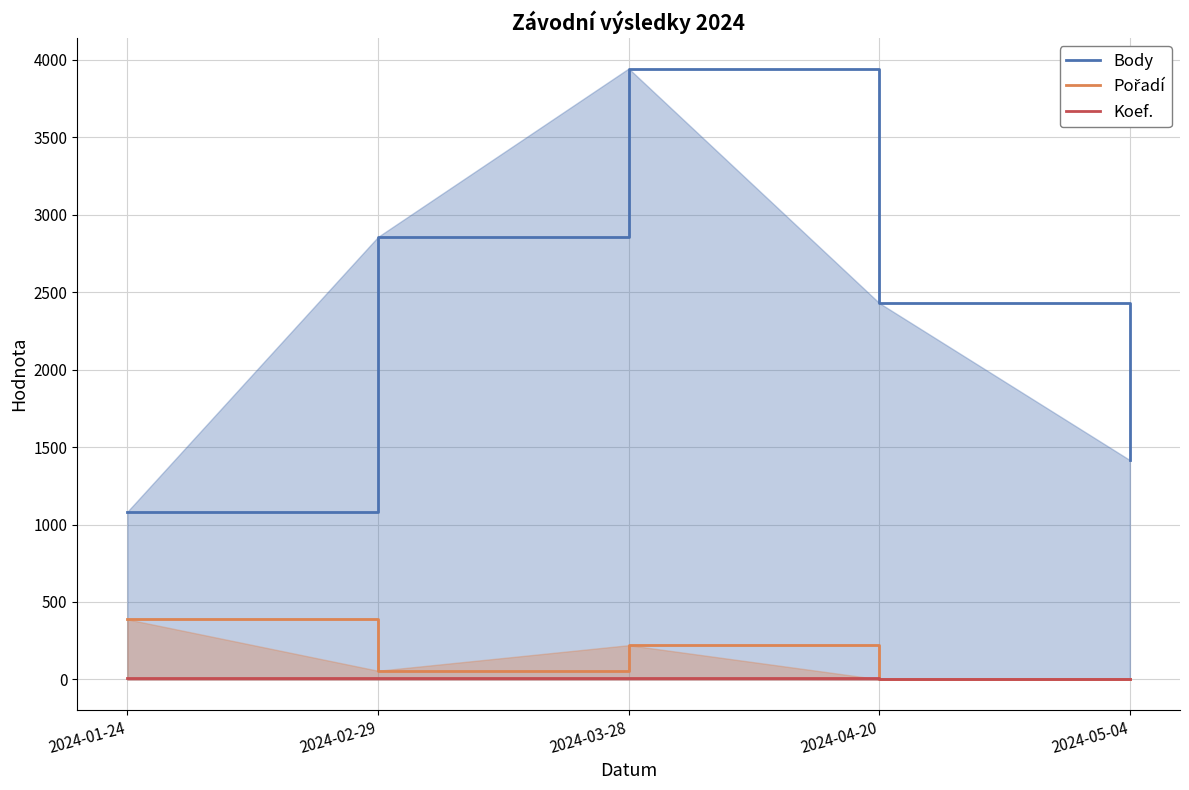

Reading left to right, transcribe all the data shown in this chart.

Body: 2024-01-24=1083	2024-02-29=2857	2024-03-28=3944	2024-04-20=2430	2024-05-04=1416
Pořadí: 2024-01-24=388	2024-02-29=56	2024-03-28=221	2024-04-20=1	2024-05-04=3
Koef.: 2024-01-24=8	2024-02-29=8	2024-03-28=8	2024-04-20=2	2024-05-04=1